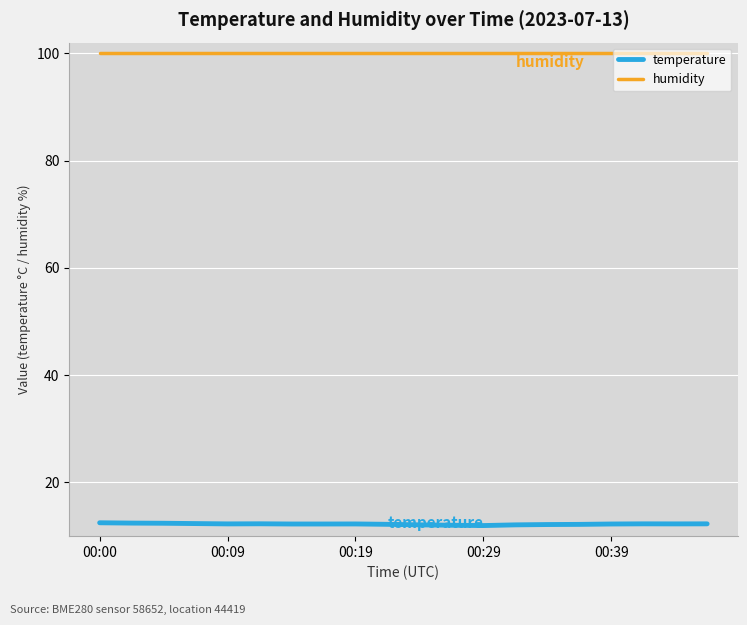

Which series has the widest spread of values?

temperature